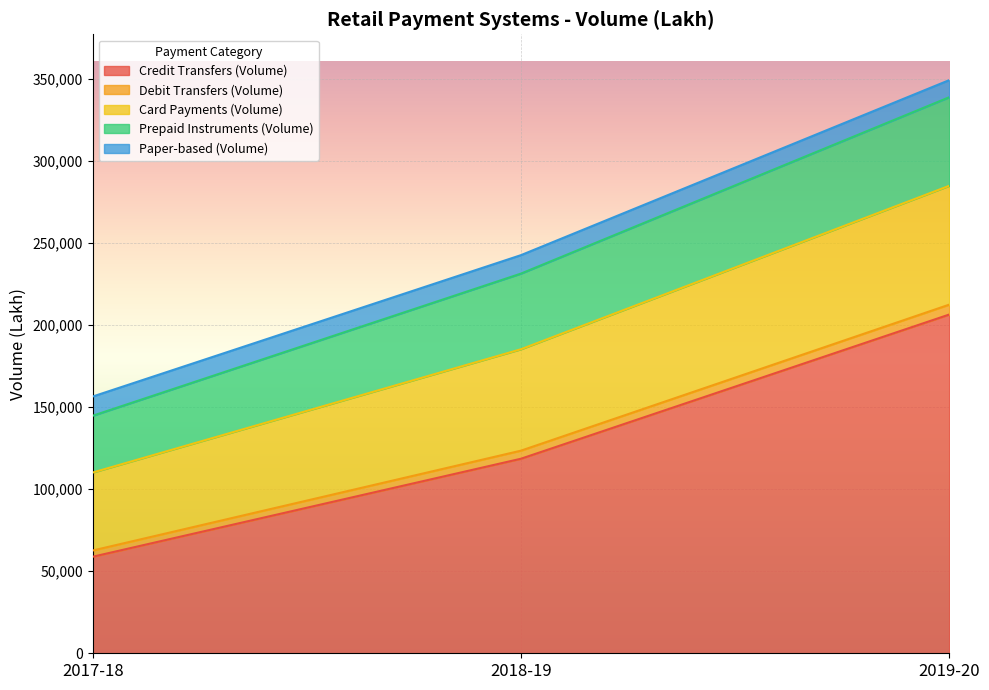

Is the value of Card Payments (Volume) at 2017-18 greater than the value of Credit Transfers (Volume) at 2019-20?

No